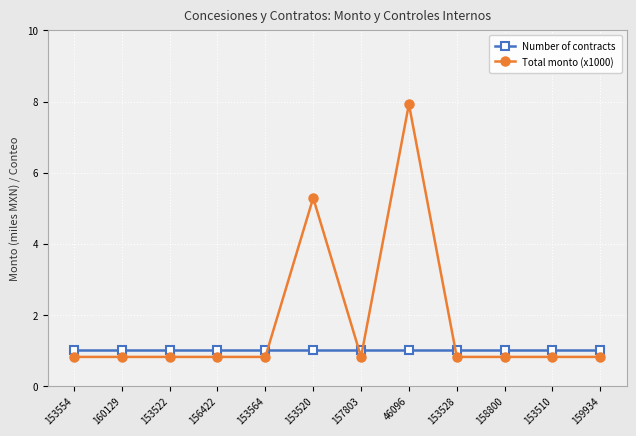

What are all the series names shown in the legend?

Number of contracts, Total monto (x1000)